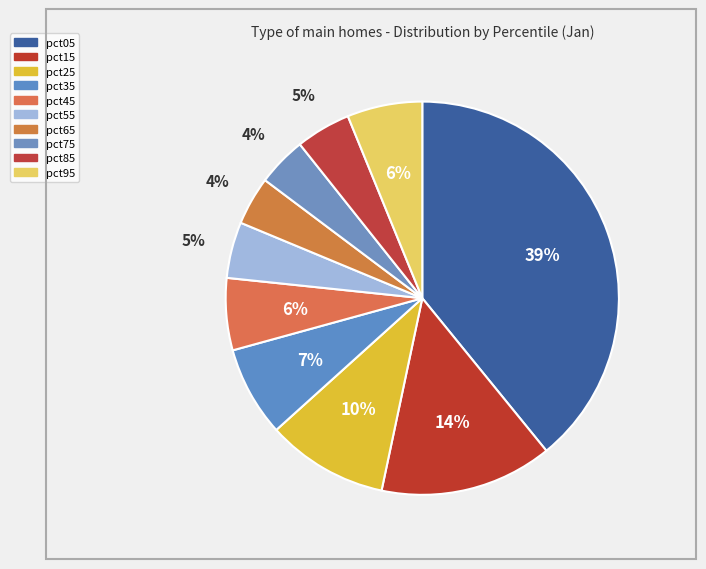

Count the number of slices in the pie.

10